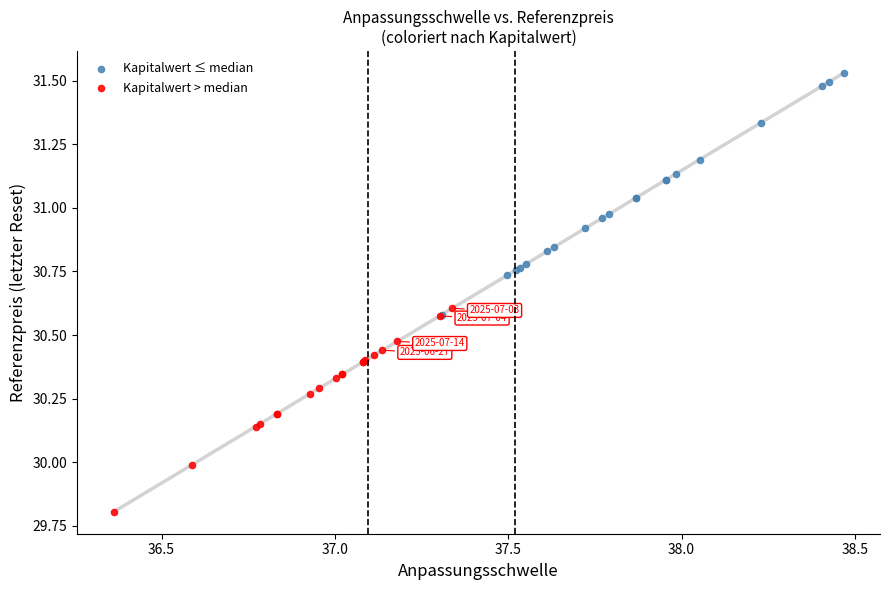

Which series has the largest Y range (max minus min)?

Kapitalwert ≤ median